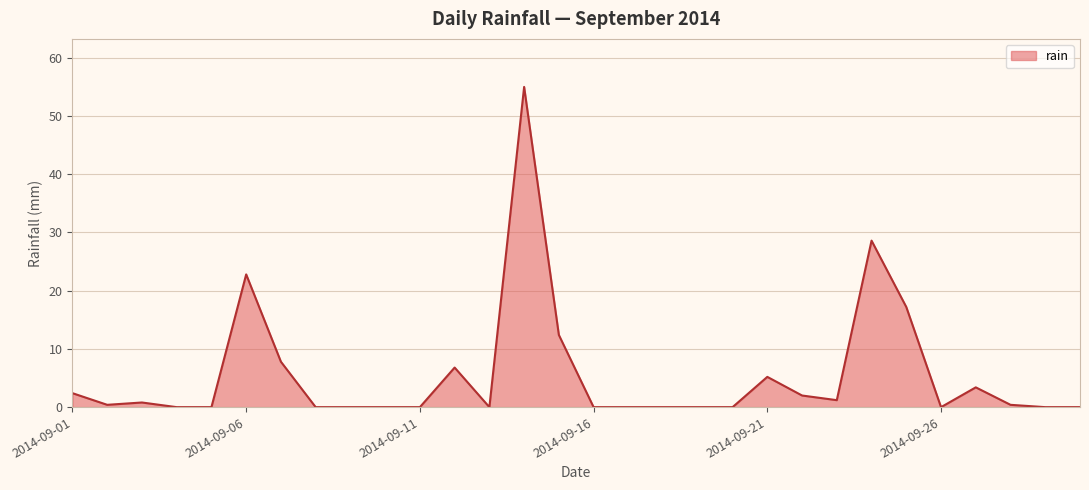

What is the greatest value displayed?

55.0